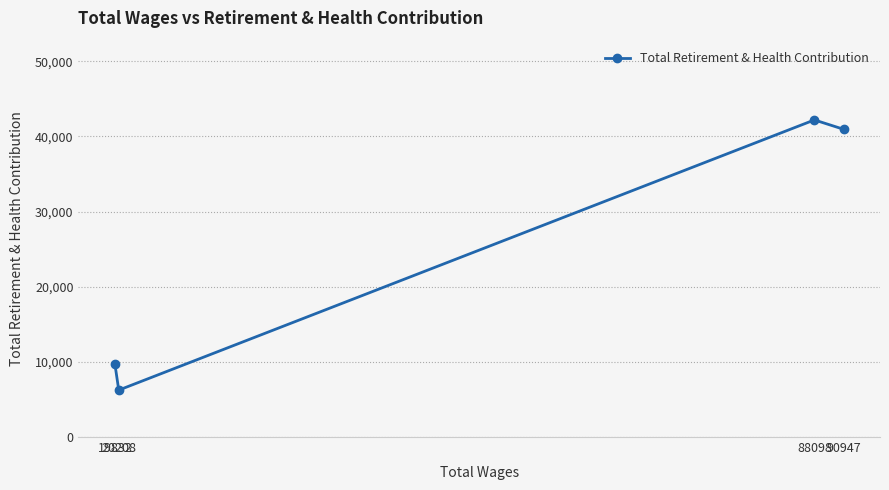

How many lines are shown in the chart?

1